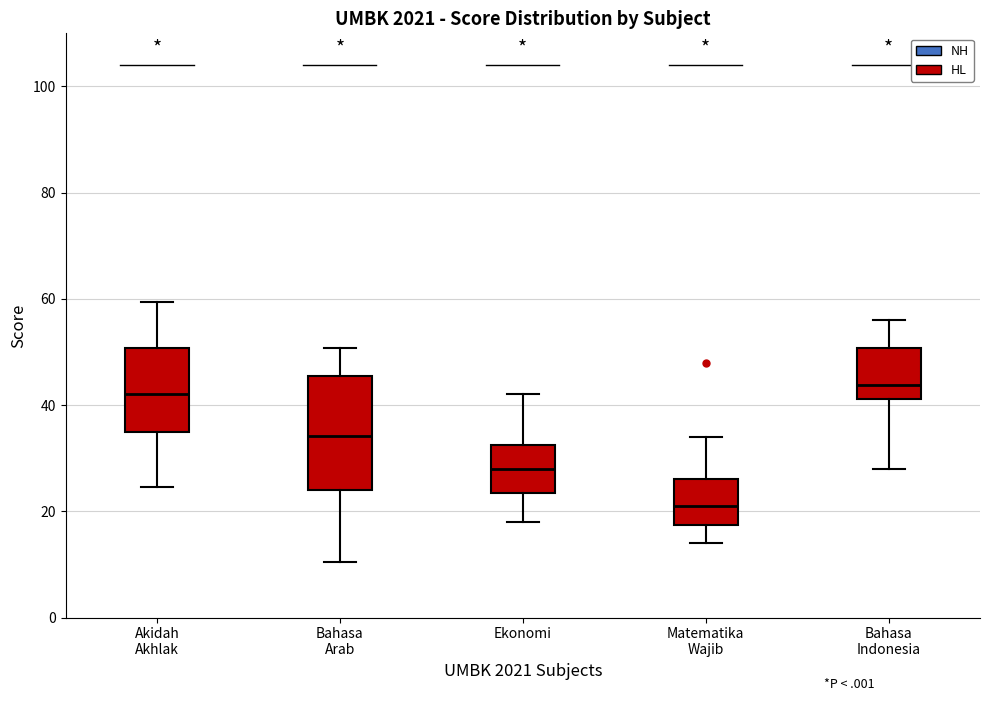

Which box is the tallest, from its lower edge to its upper edge?

Bahasa Arab